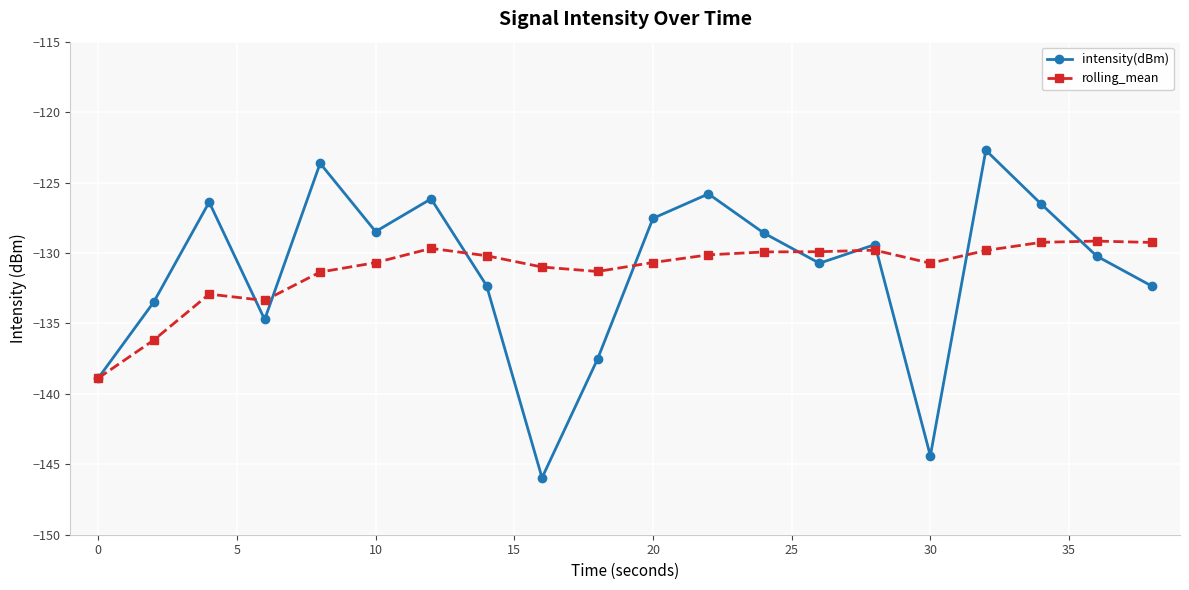

What is the value of the intensity(dBm) point at the 14th from the left?

-130.7